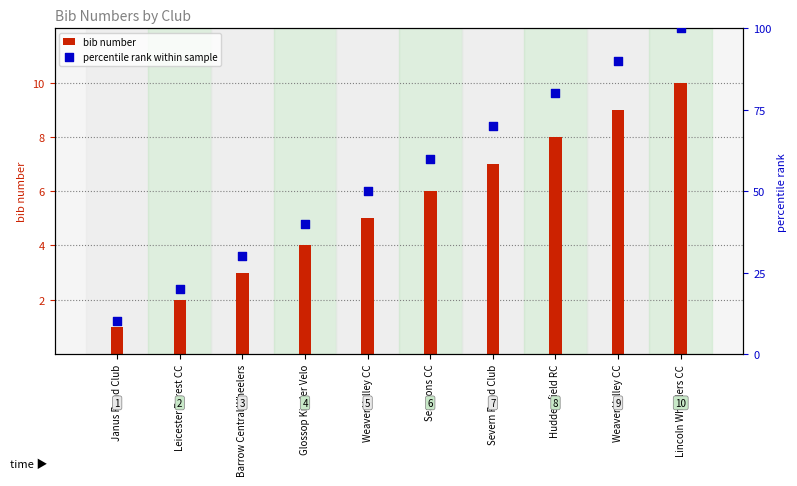

Which series reaches the minimum Y coordinate?

bib number